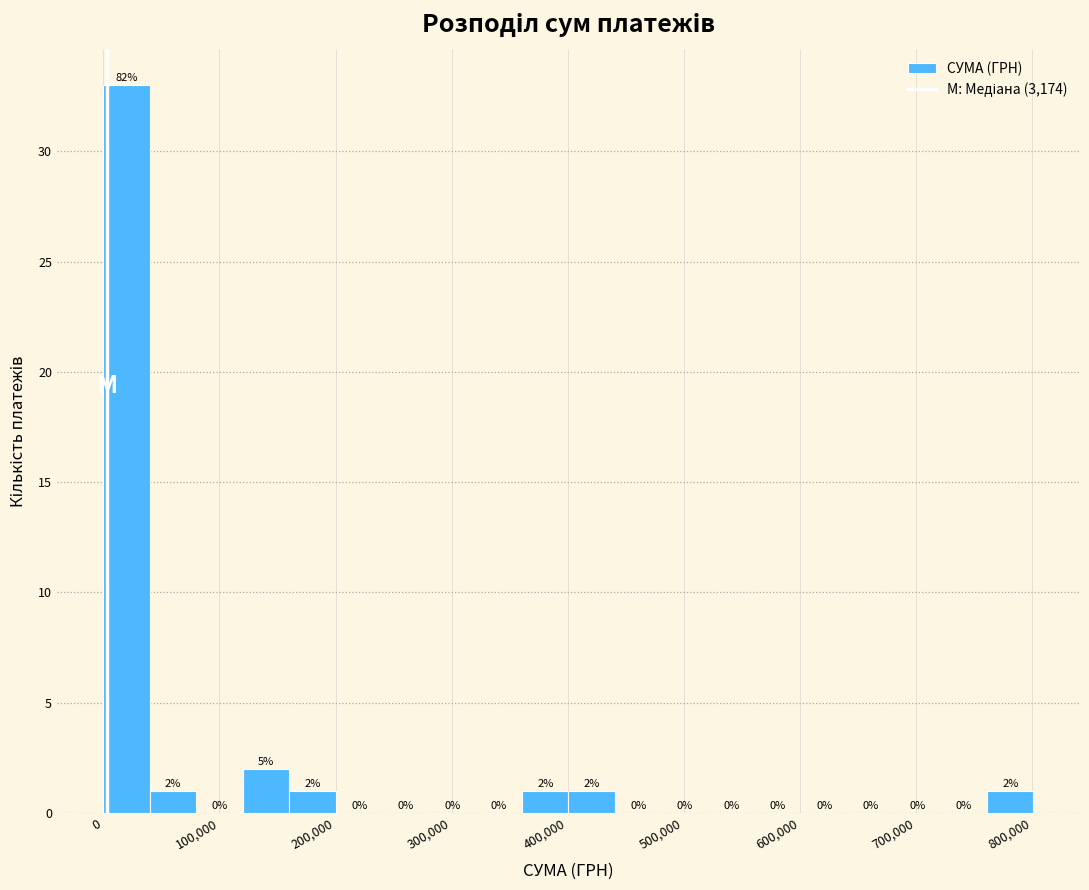

Which range on the x-axis has the tallest bar?

0 to 40000